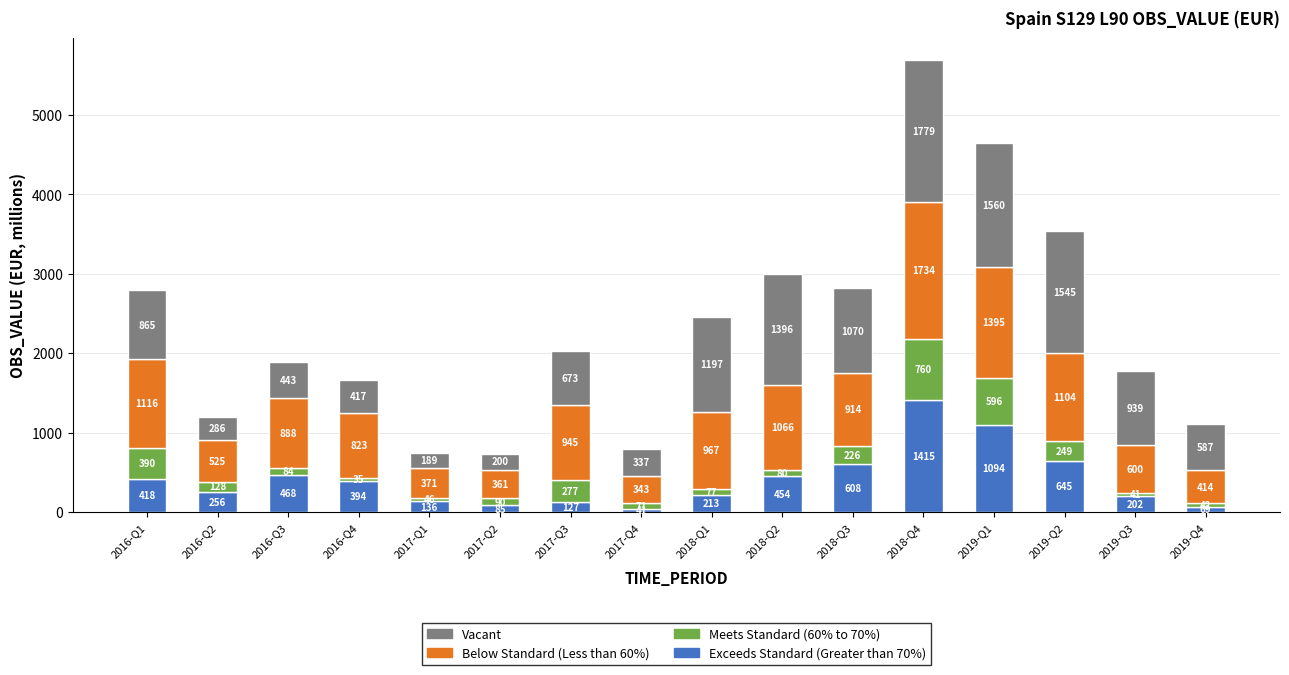

What is the average value of the Exceeds Standard (Greater than 70%) series?

414.1